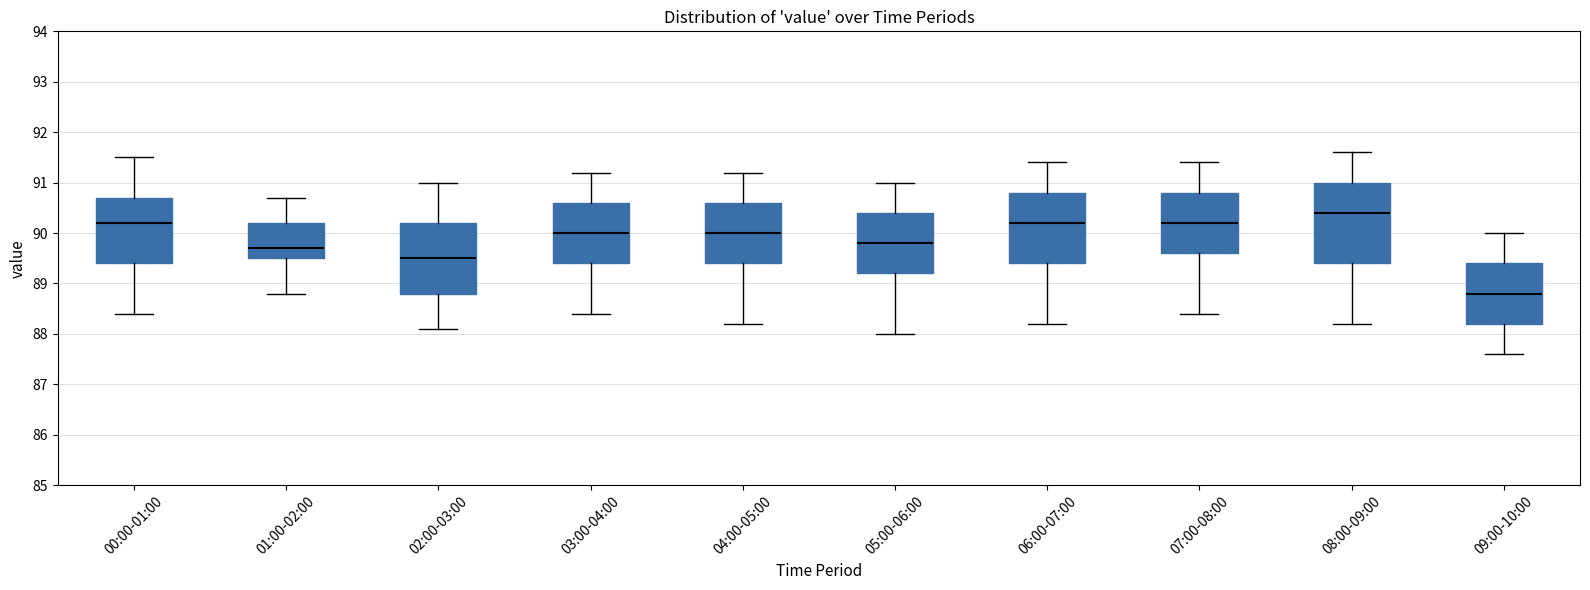

Where does the upper whisker of the box for 05:00-06:00 end on the y-axis? The values are not printed on the chart, so give them approximately, as read against the axis.

91.0